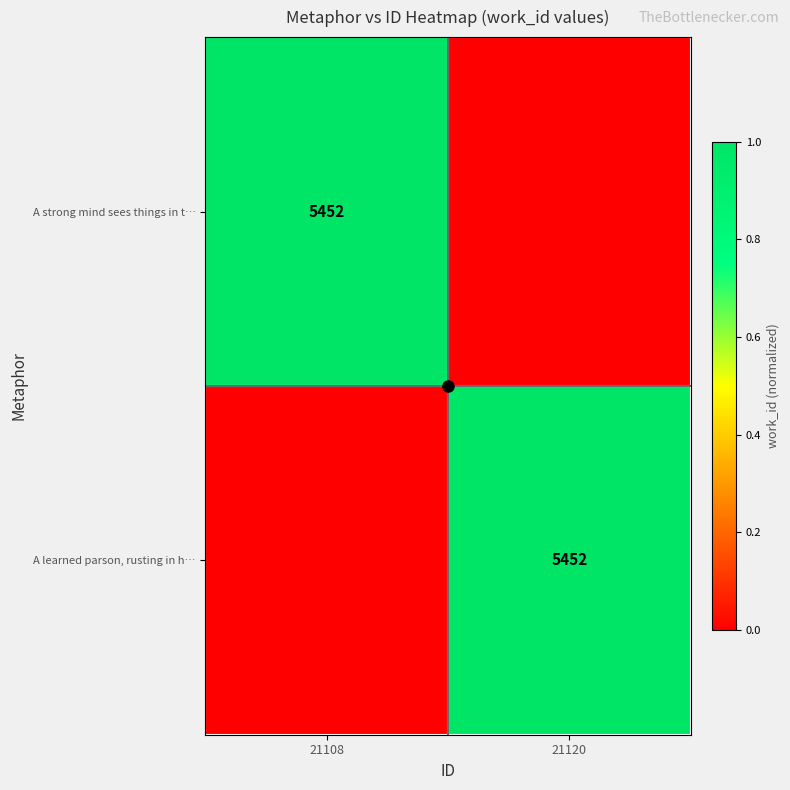

Is it true that A strong mind sees things in t… equals 0 at 21120?

True